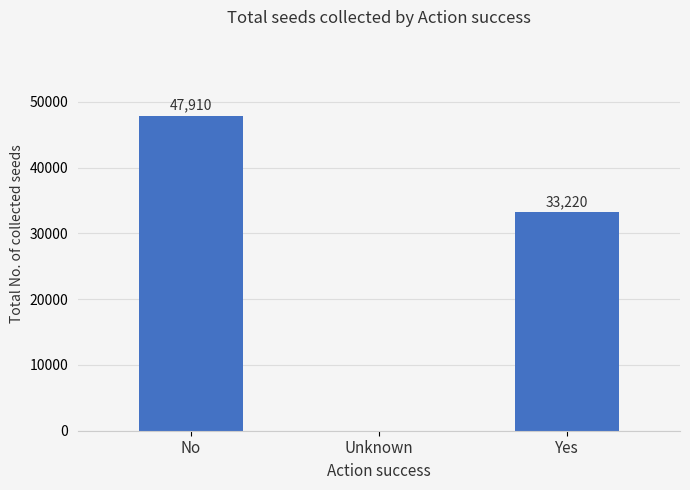

Reading left to right, what are all the values shown in this chart?

47910	0	33220